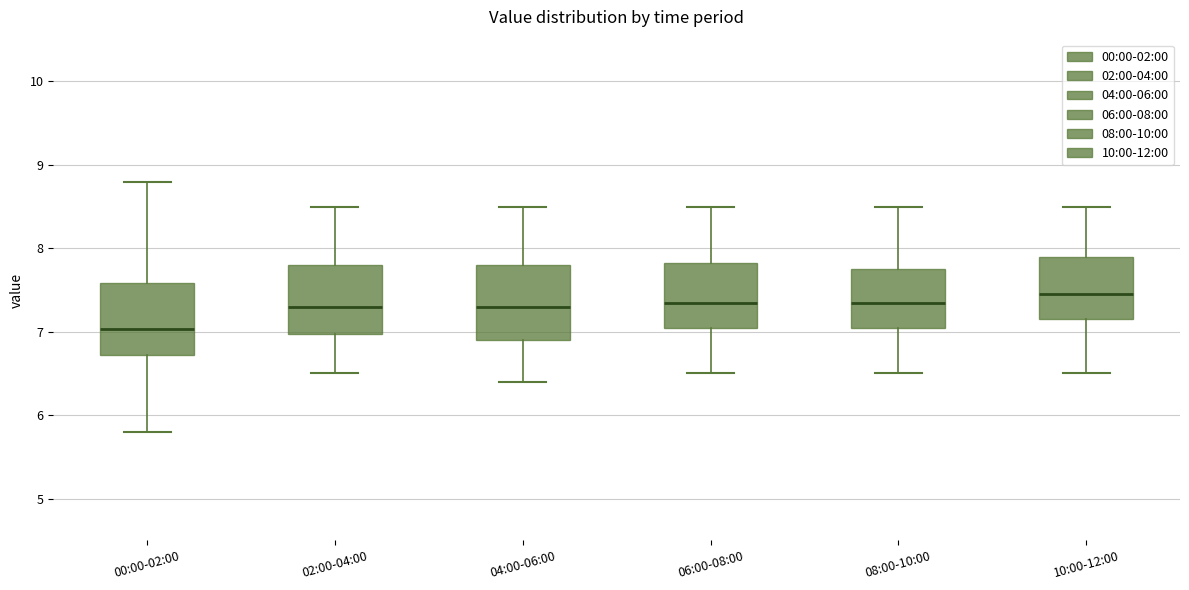

Reading left to right, transcribe this box plot: for each box, give where its median line is, the range the box spans, and where its two whiskers end, as read against the y-axis. The values are not printed on the chart, so give them approximately, as read against the axis.

00:00-02:00: median 7.0, box 6.7 to 7.6, whiskers 5.8 to 8.8
02:00-04:00: median 7.3, box 7.0 to 7.8, whiskers 6.5 to 8.5
04:00-06:00: median 7.3, box 6.9 to 7.8, whiskers 6.4 to 8.5
06:00-08:00: median 7.4, box 7.1 to 7.8, whiskers 6.5 to 8.5
08:00-10:00: median 7.4, box 7.1 to 7.8, whiskers 6.5 to 8.5
10:00-12:00: median 7.5, box 7.2 to 7.9, whiskers 6.5 to 8.5